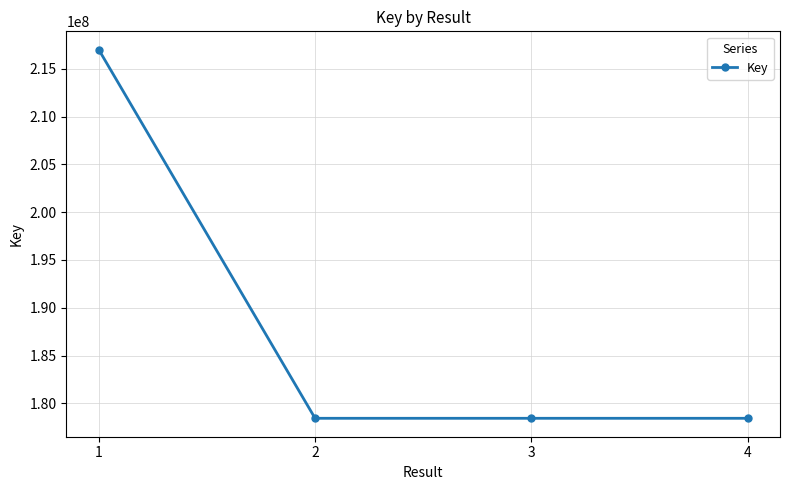

What is the smallest value displayed?

178436635